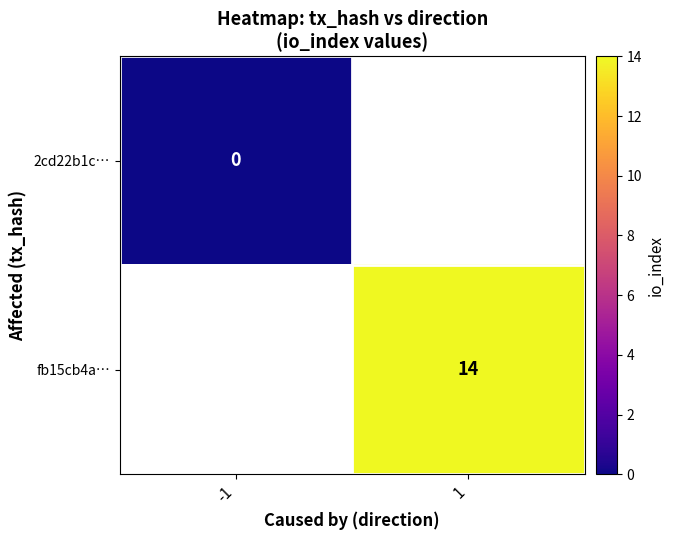

How many data points does each series have?

2